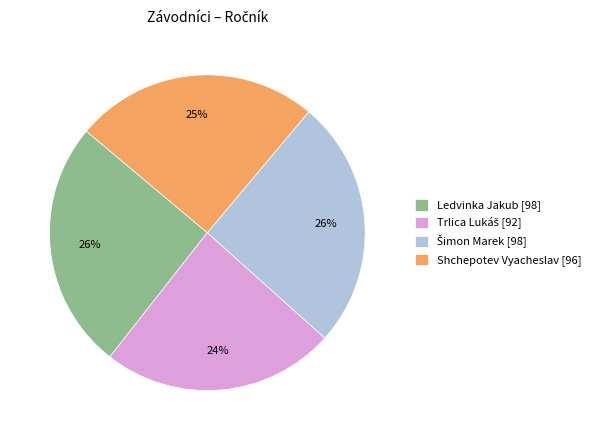

To the nearest percent, what is the difference between the Ledvinka Jakub [98] and Shchepotev Vyacheslav [96] slice percentages?

1%